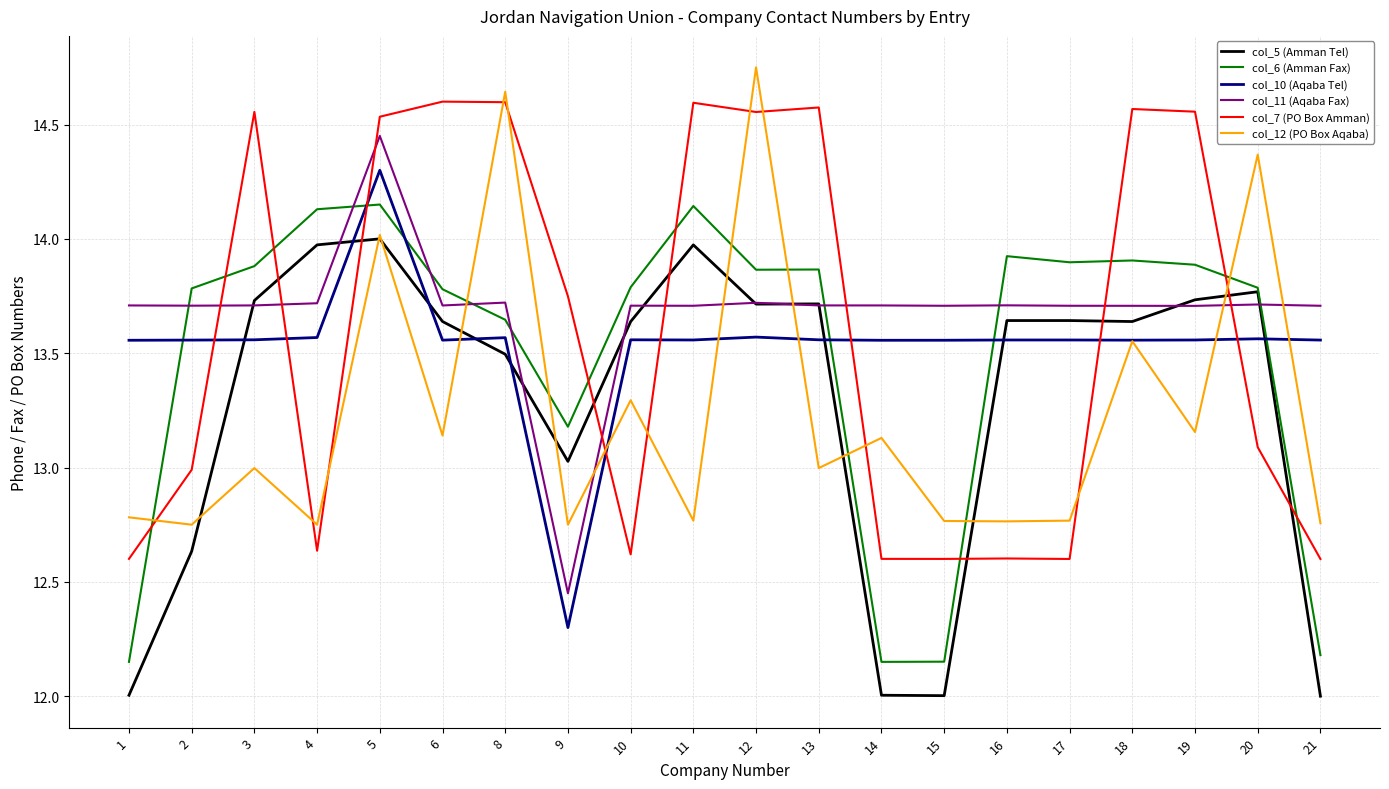

Is the value of col_12 (PO Box Aqaba) at 9 greater than the value of col_10 (Aqaba Tel) at 21?

No